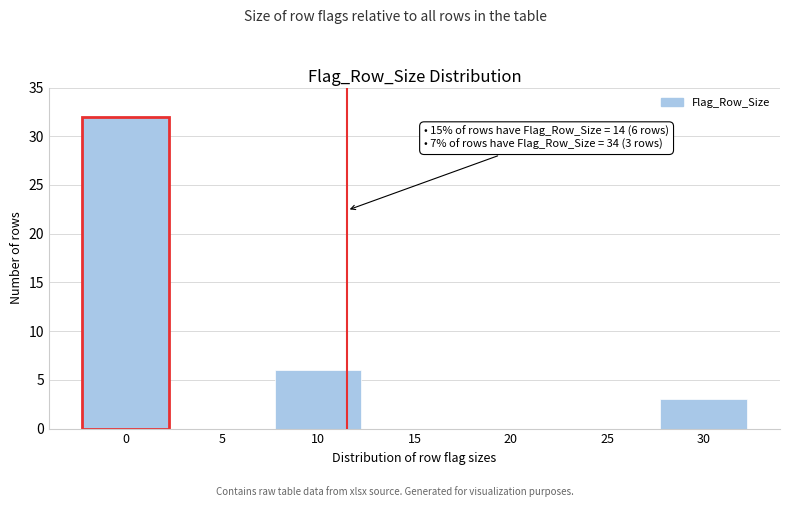

Reading left to right, what are all the values shown in this chart?

0=32	5=0	10=6	15=0	20=0	25=0	30=3